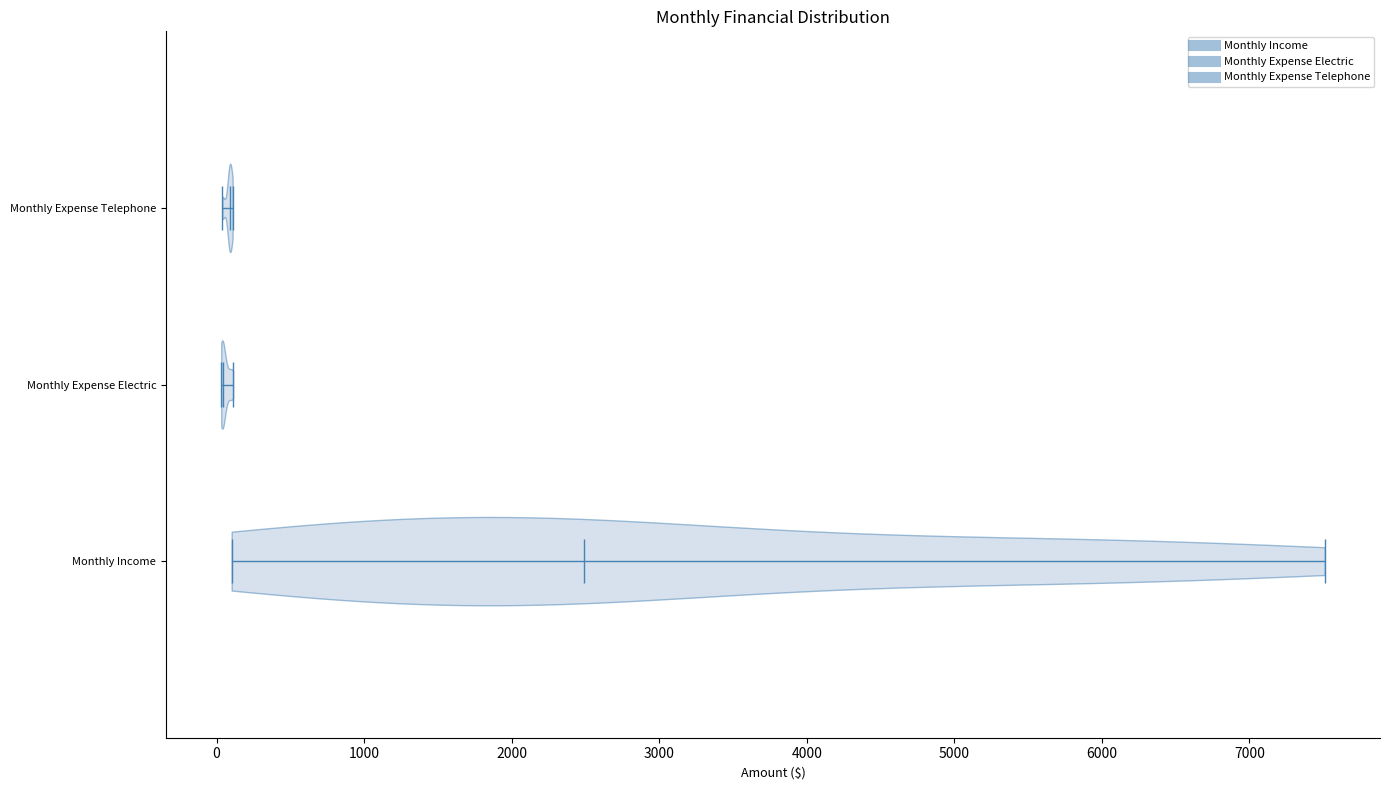

Reading bottom to top, read every violin against the x-axis: where its median line is, and the lowest and highest points it reaches. The values are not printed on the chart, so give them approximately, as read against the axis.

Monthly Income: median line 2500, lowest point 100, highest point 7500
Monthly Expense Electric: median line 0, lowest point 0, highest point 100
Monthly Expense Telephone: median line 100, lowest point 0, highest point 100